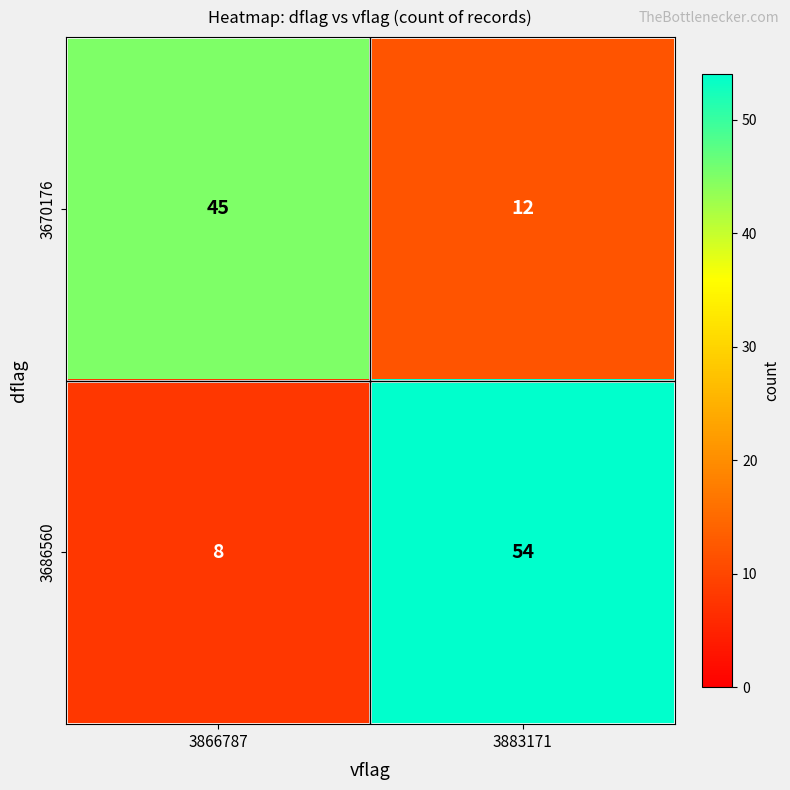

Reading left to right, list all the values displayed in this chart.

3670176: 3866787=45	3883171=12
3686560: 3866787=8	3883171=54